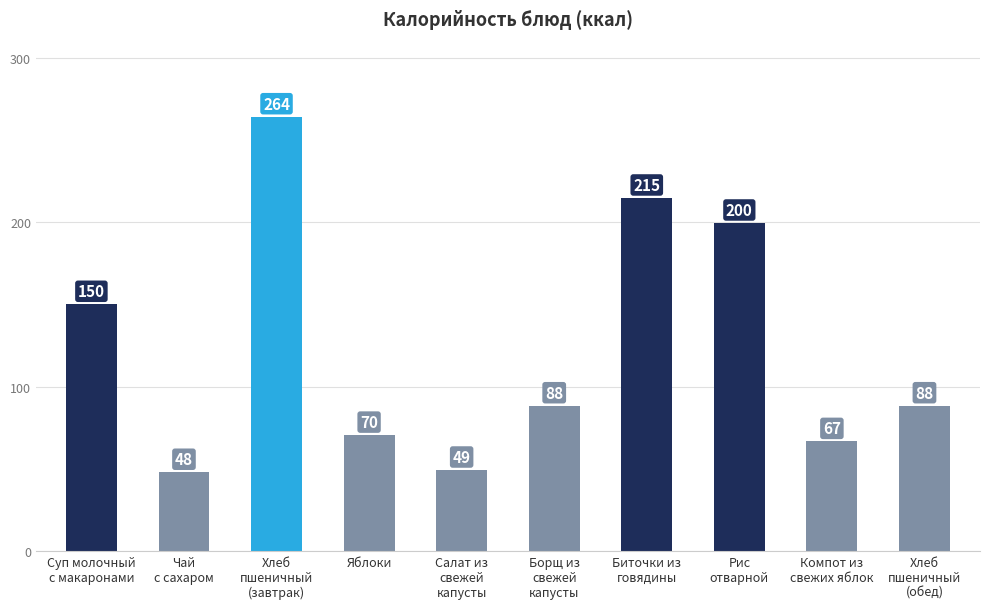

What is the maximum value shown in the chart?

264.4